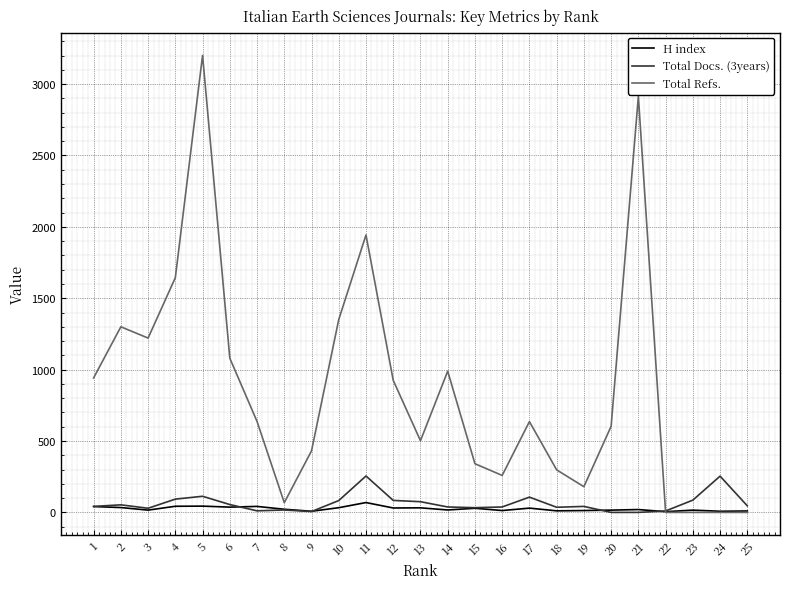

Which series changed the most between 1 and 22?

Total Refs.